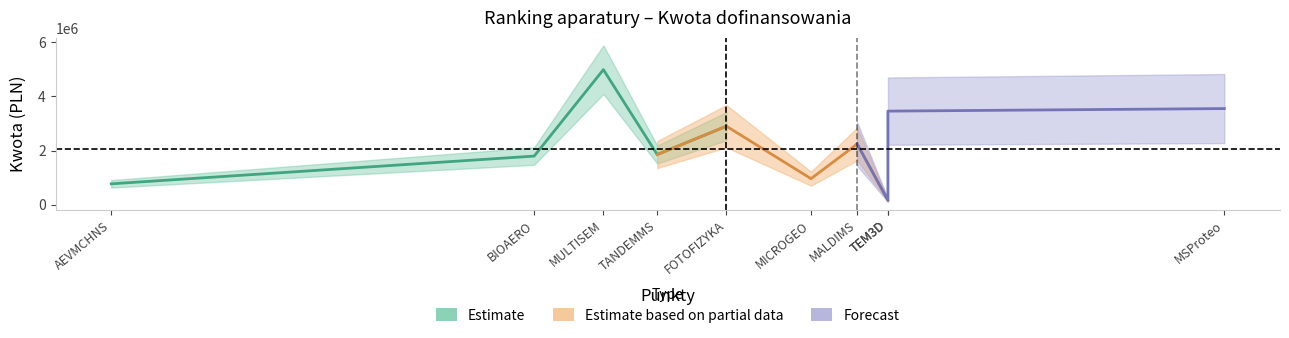

Which category has the highest value across all series?

MULTISEM